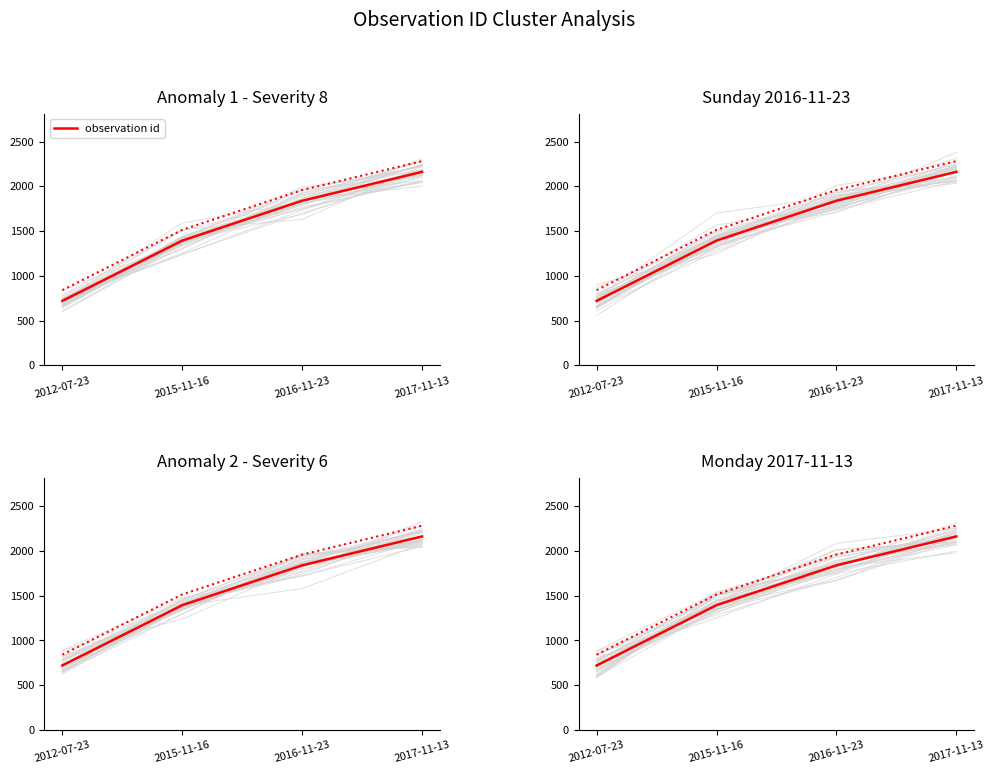

What is the smallest value displayed?

719